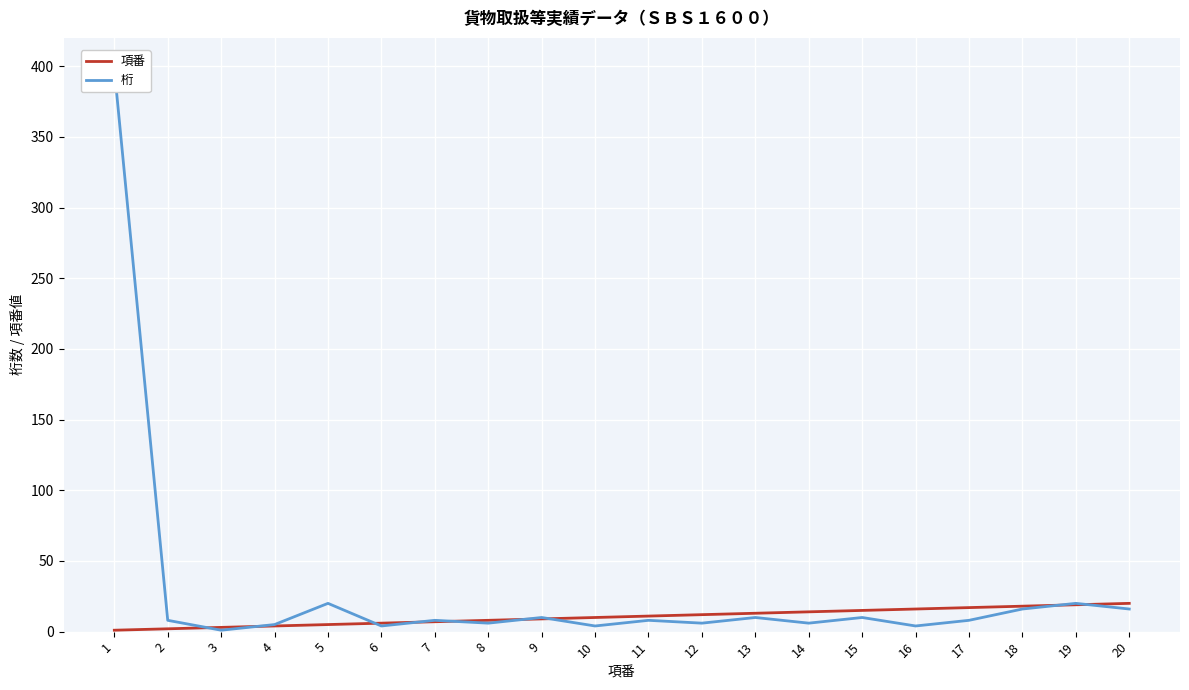

What is the difference between the maximum and minimum values in the 桁 series?

397